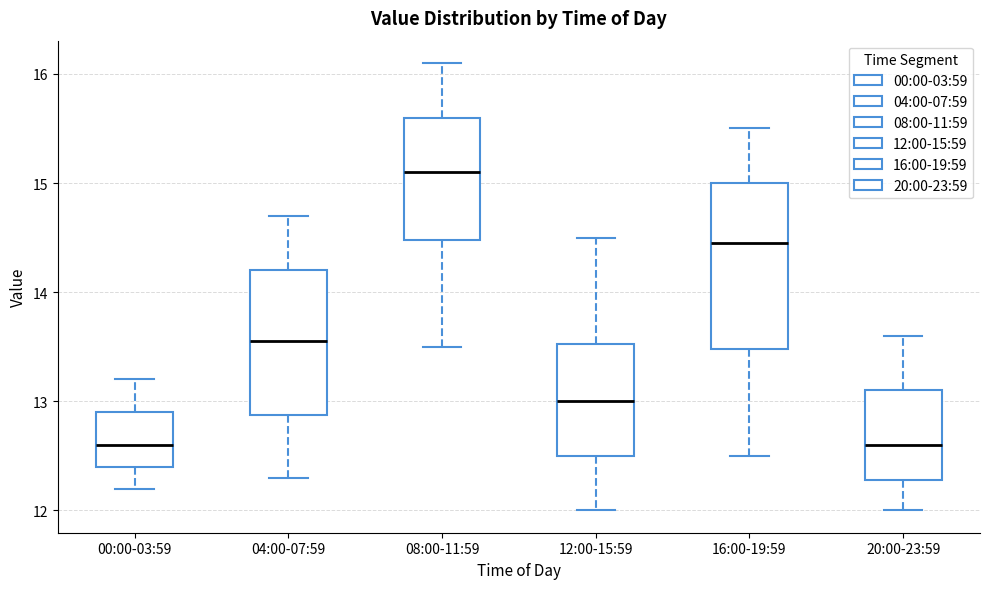

Comparing the boxes themselves (not the whiskers), which one is the tallest?

16:00-19:59